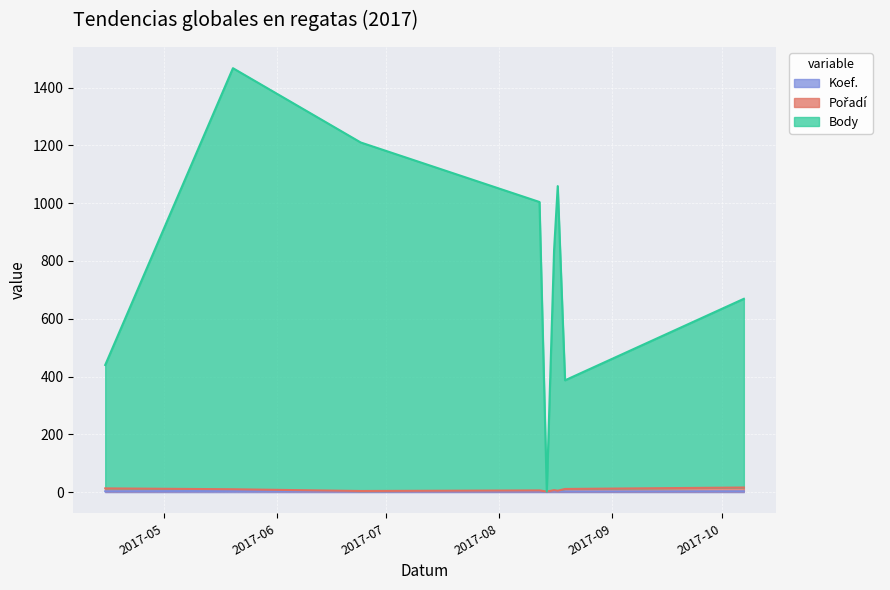

What is the lowest value of the Pořadí series?

2